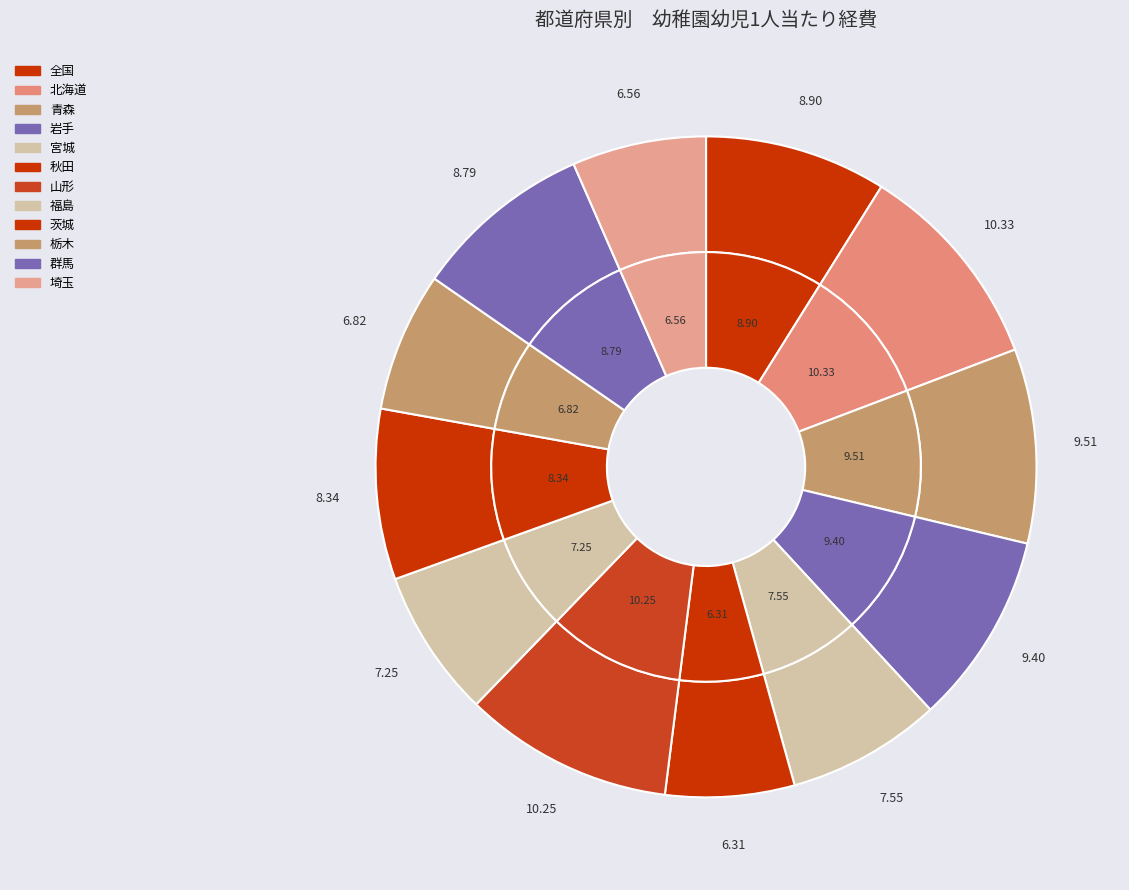

Approximately how many times larger is the value at 青森 compared to 秋田?

1.5